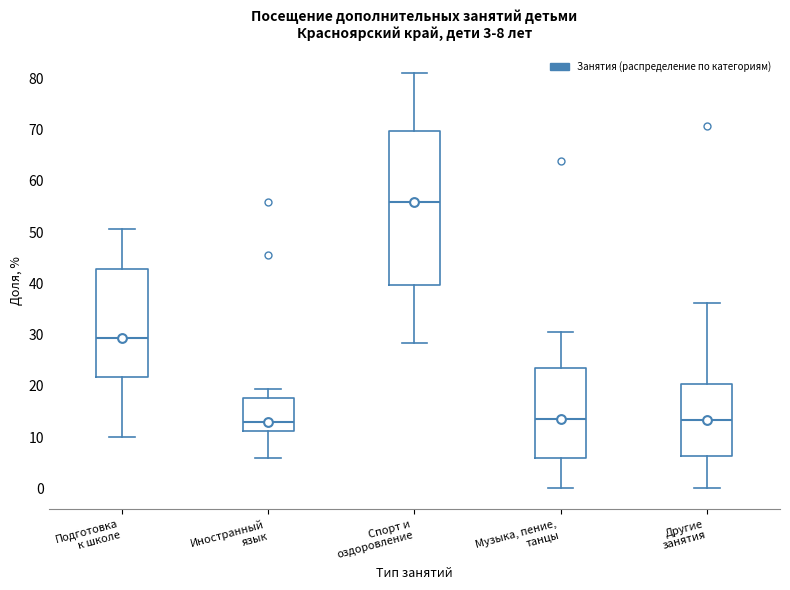

Which box is the tallest, from its lower edge to its upper edge?

Спорт и оздоровление